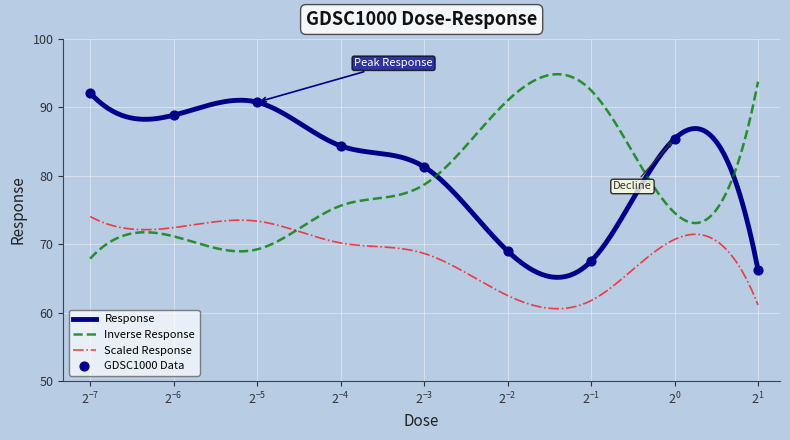

True or false: Scaled Response and Response cross at least once.

False